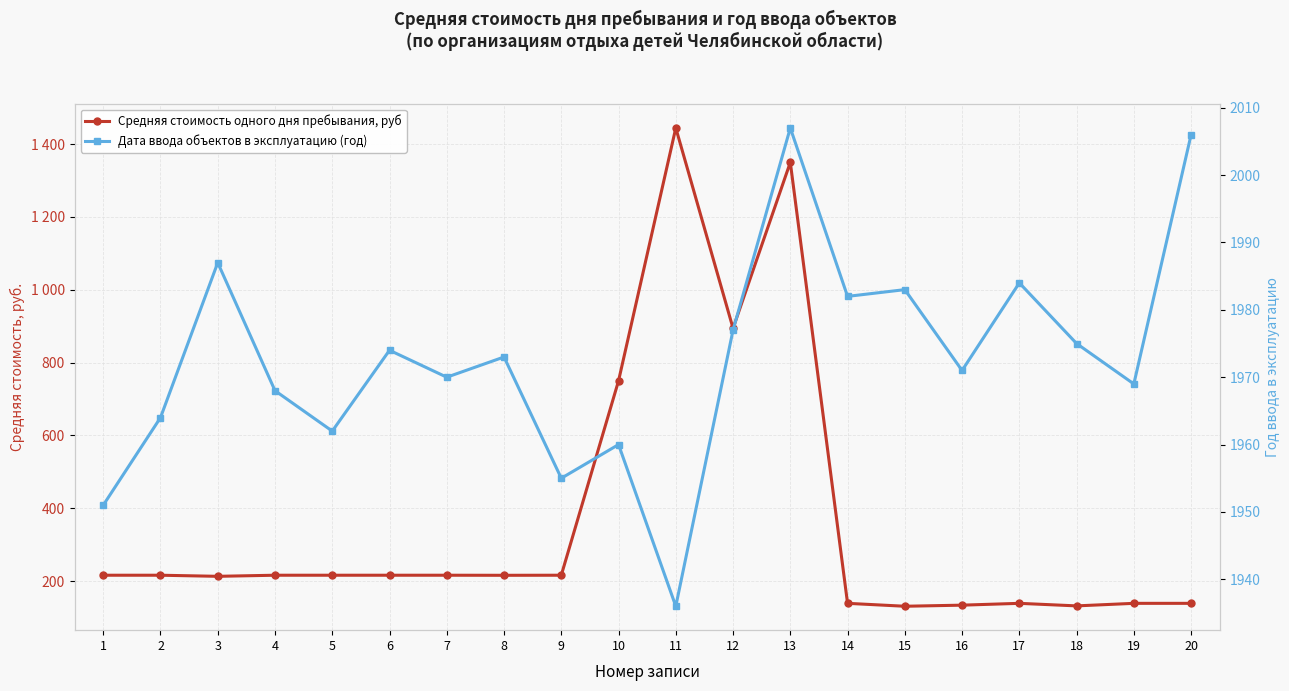

True or false: Дата ввода объектов в эксплуатацию (год) and Средняя стоимость одного дня пребывания, руб cross at least once.

False